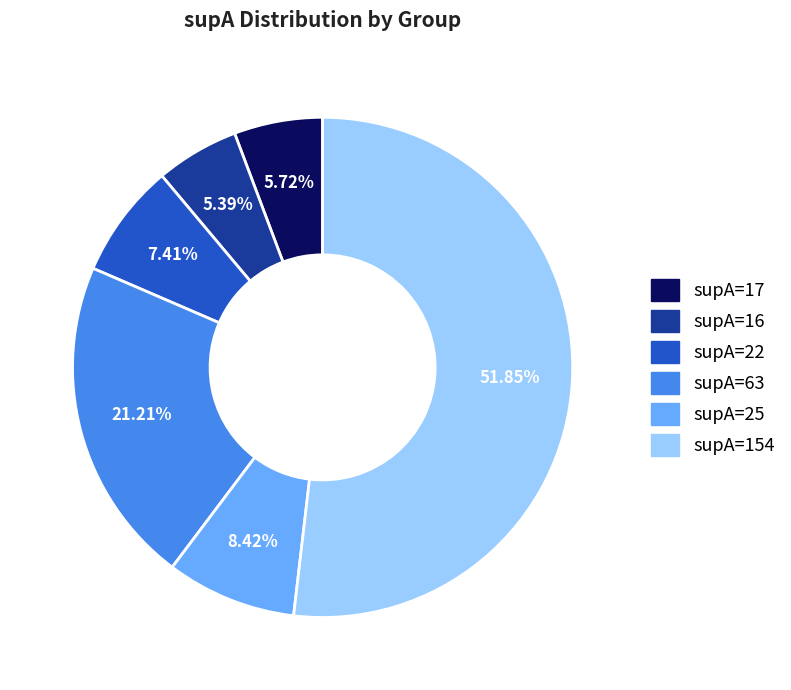

To the nearest percent, what is the difference between the largest and smallest slice percentages?

46%